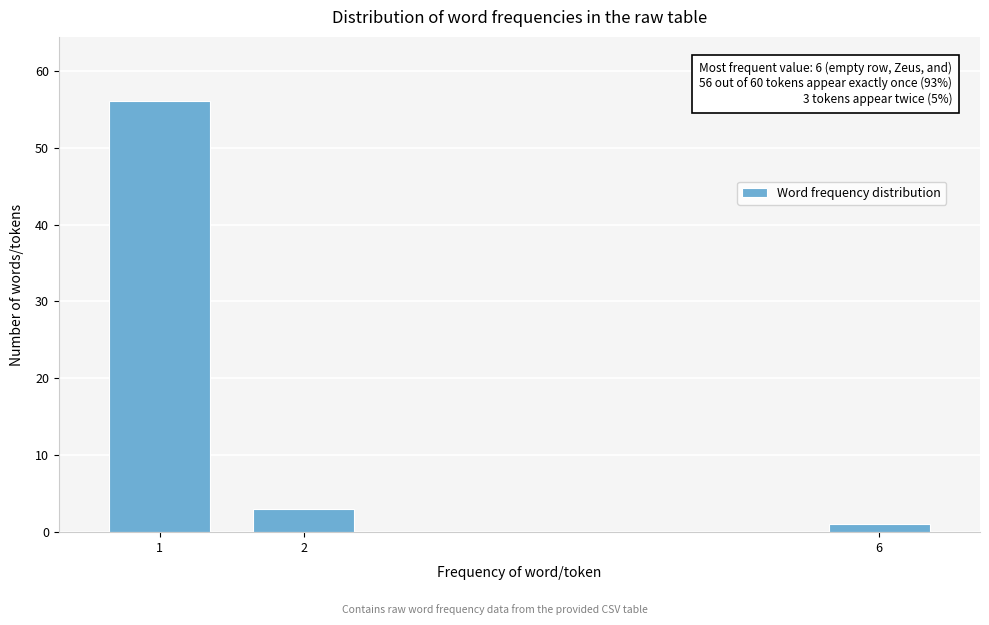

Reading left to right, transcribe all the data shown in this chart.

1=56	2=3	6=1